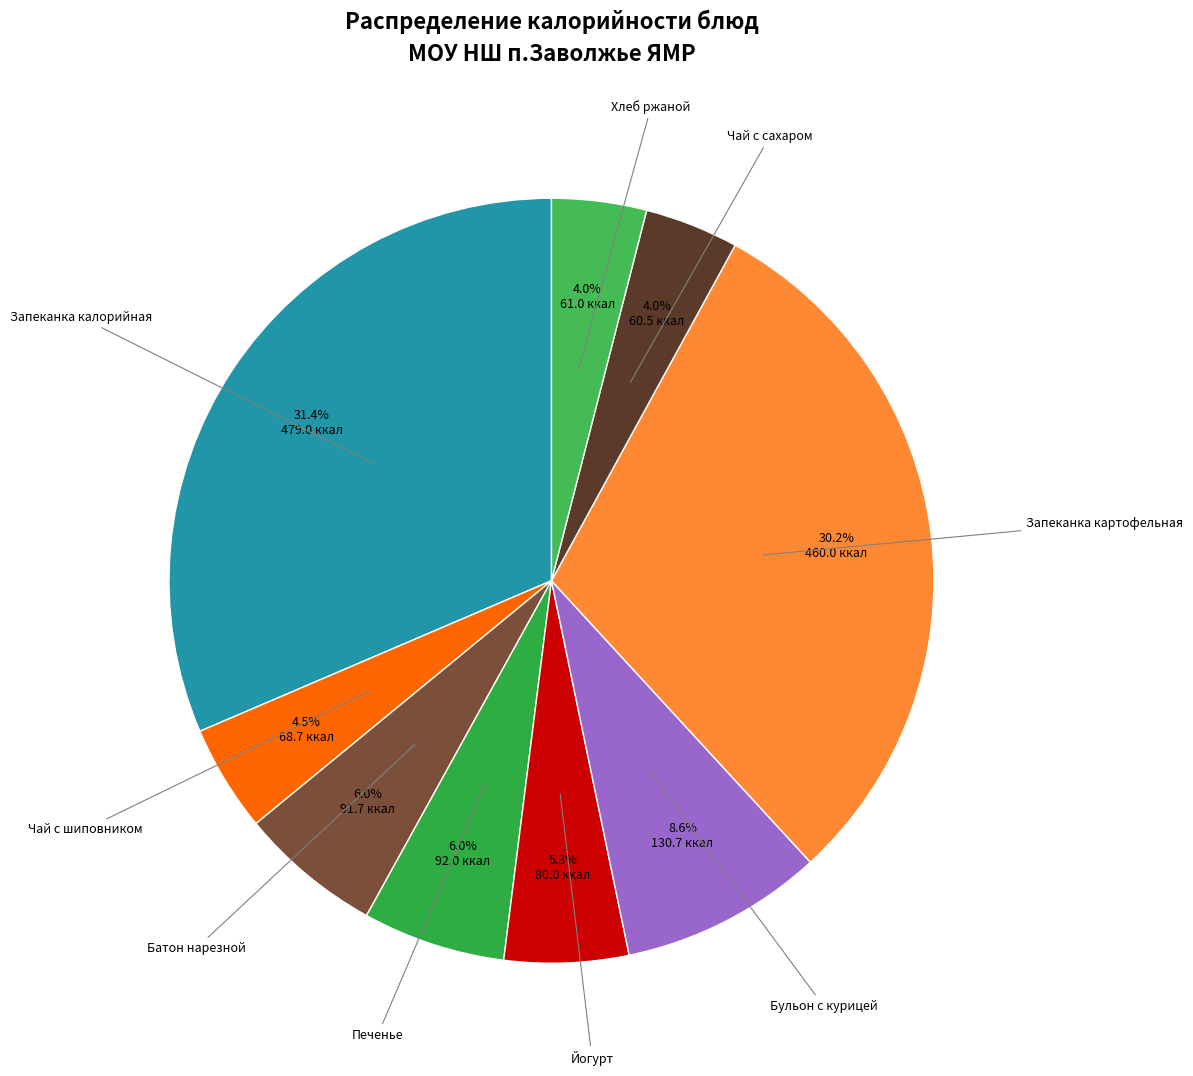

Which slice is the largest?

Запеканка калорийная